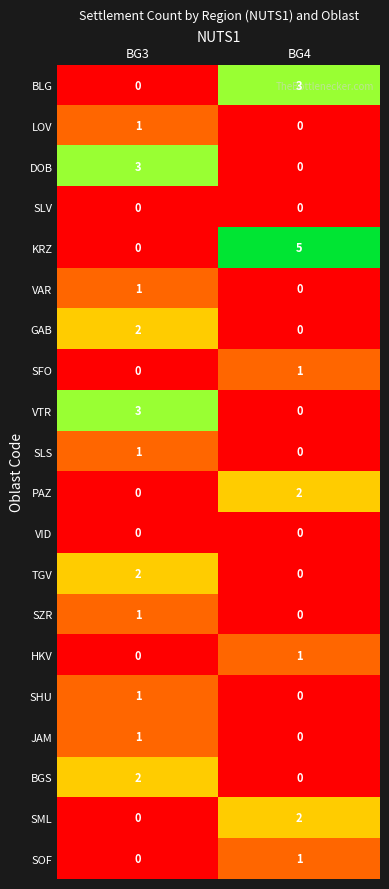

How many categories are shown in the chart?

2